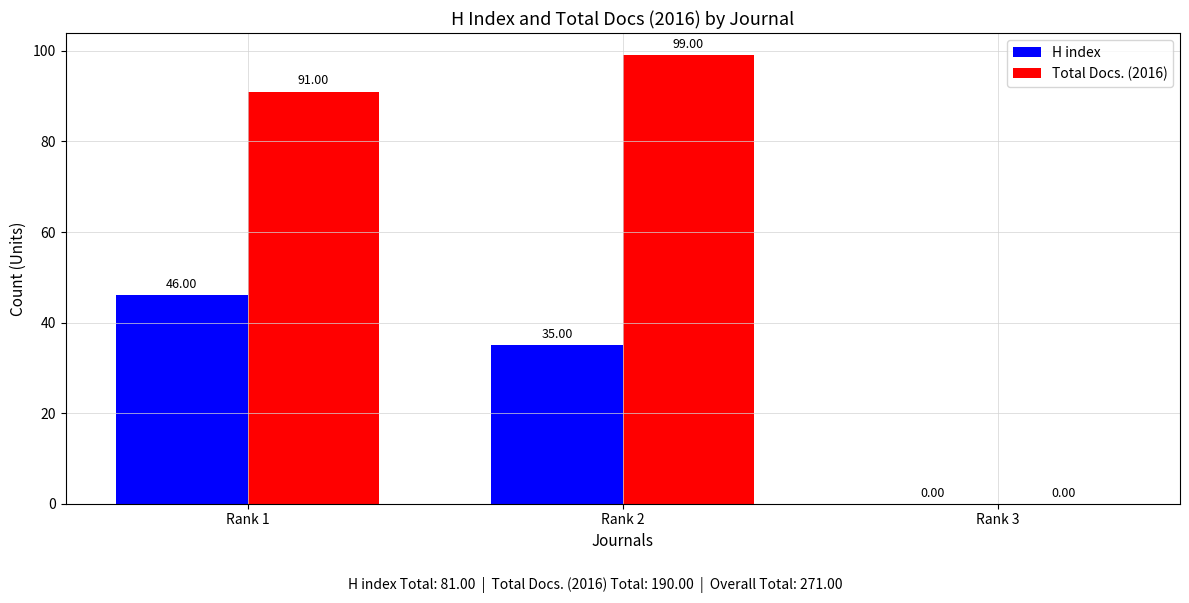

What is the sum of all Total Docs. (2016) values?

190